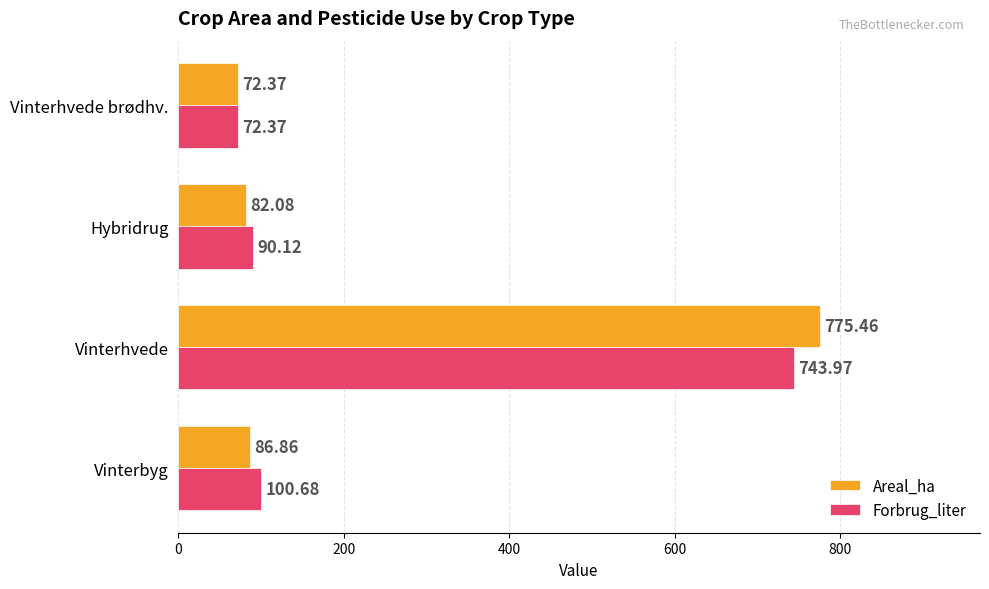

At how many categories does at least one series exceed 602?

1